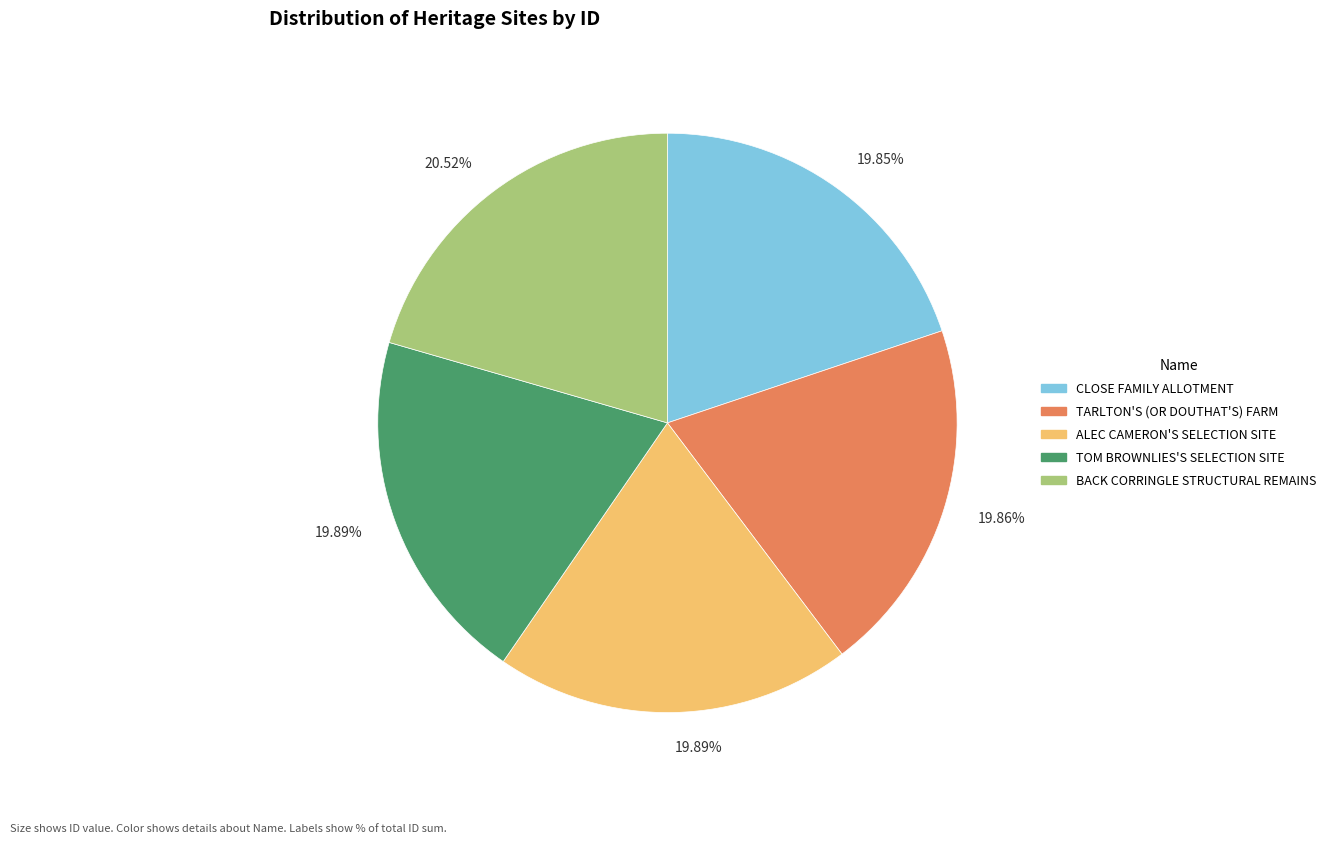

Which category has the biggest portion of the pie?

BACK CORRINGLE STRUCTURAL REMAINS